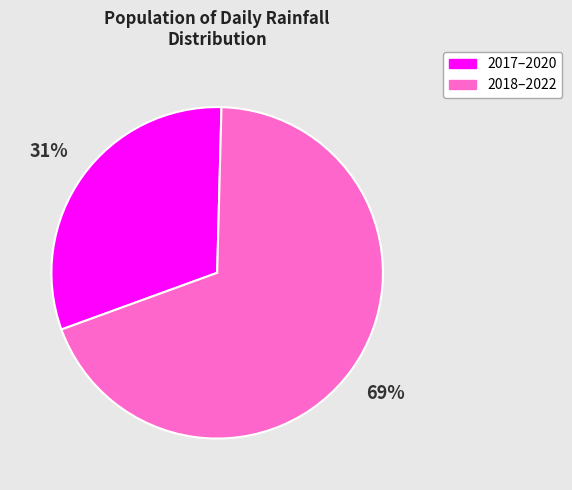

Which slice is the largest?

2018–2022